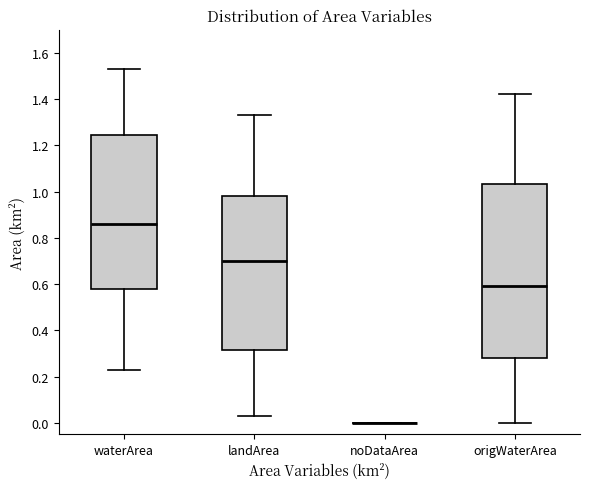

Reading left to right, read every box against the y-axis: the position of its median line, the range the box covers, and the ends of its whiskers. The values are not printed on the chart, so give them approximately, as read against the axis.

waterArea: median 0.86, box 0.58 to 1.24, whiskers 0.24 to 1.54
landArea: median 0.70, box 0.32 to 0.98, whiskers 0.04 to 1.34
noDataArea: box collapsed to a line at 0.00, whiskers 0.00 to 0.00
origWaterArea: median 0.60, box 0.28 to 1.04, whiskers 0.00 to 1.42